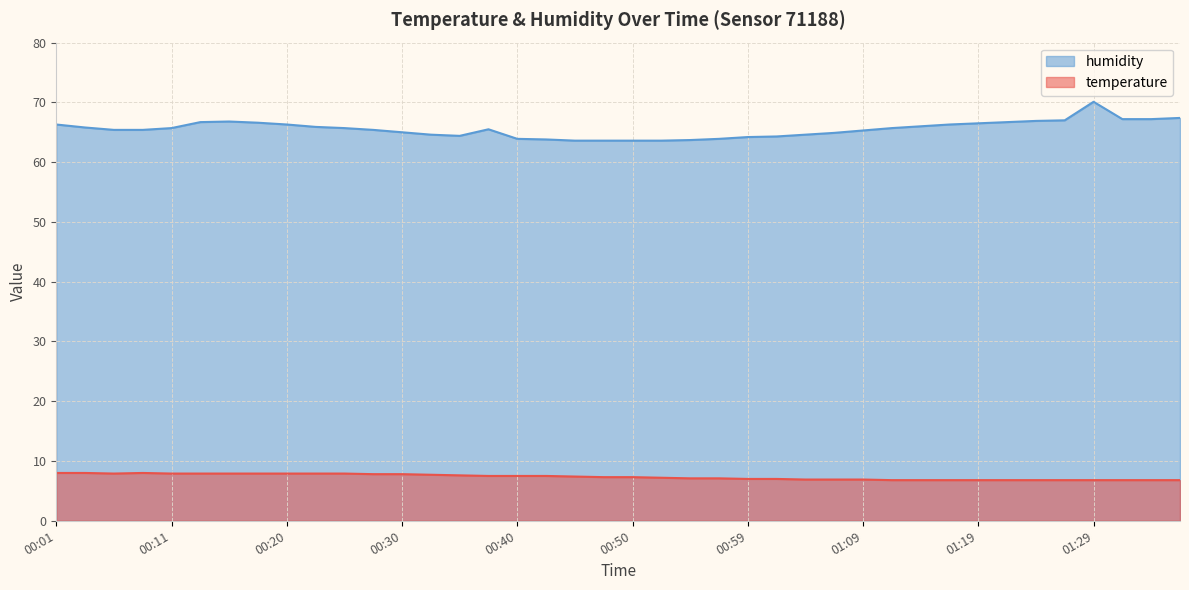

What is the label of the 10th point from the left?

00:23